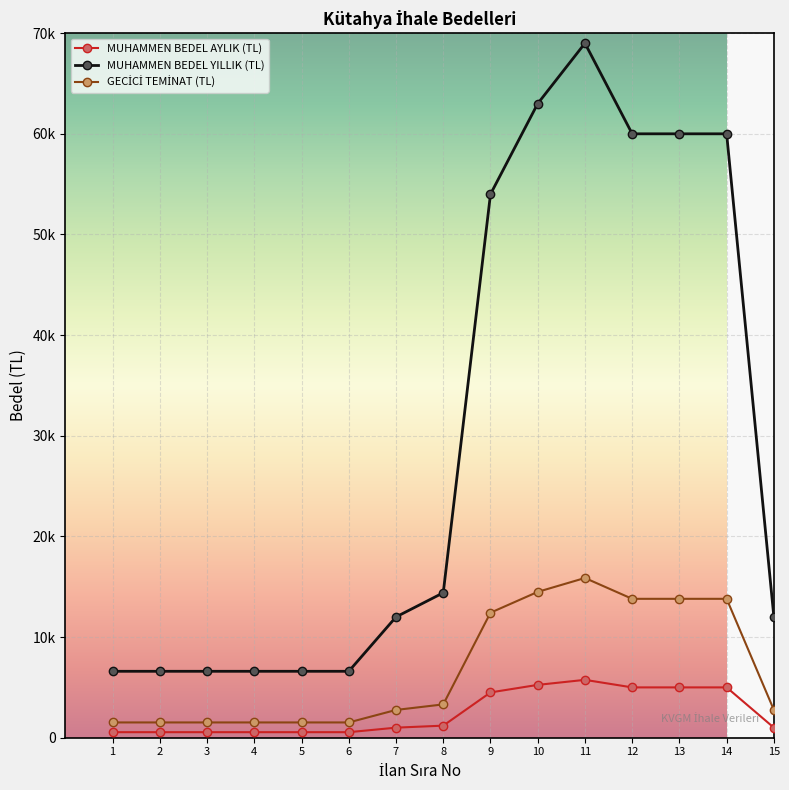

The value of MUHAMMEN BEDEL YILLIK (TL) at 4 is 6600. True or false?

True